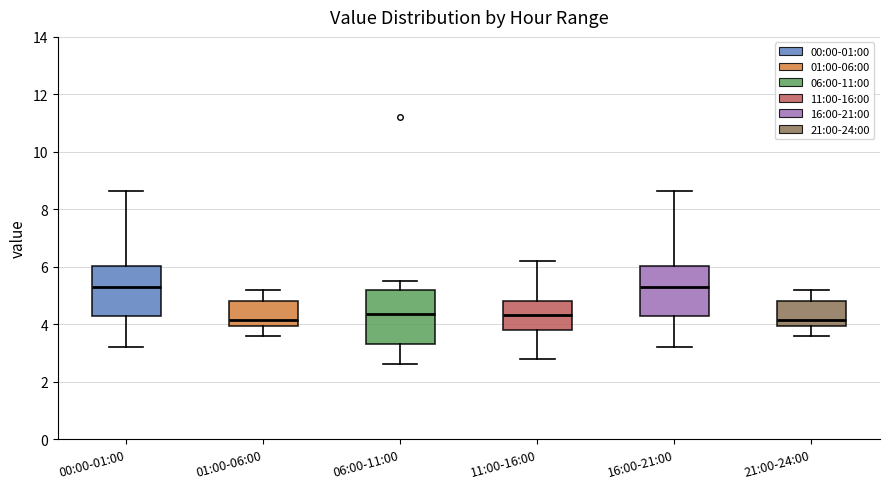

Where does the median line of the box for 11:00-16:00 sit on the y-axis? The values are not printed on the chart, so give them approximately, as read against the axis.

4.4